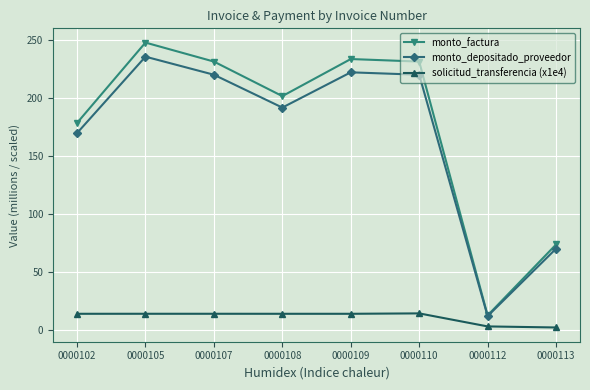

True or false: monto_factura has a value of 12.7 at 0000112.

True